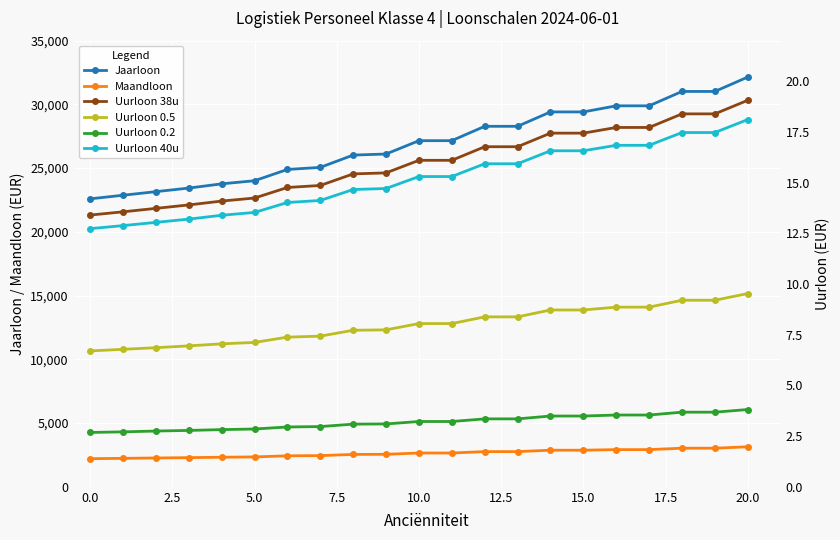

Is this an area chart (filled region under the line)?

No